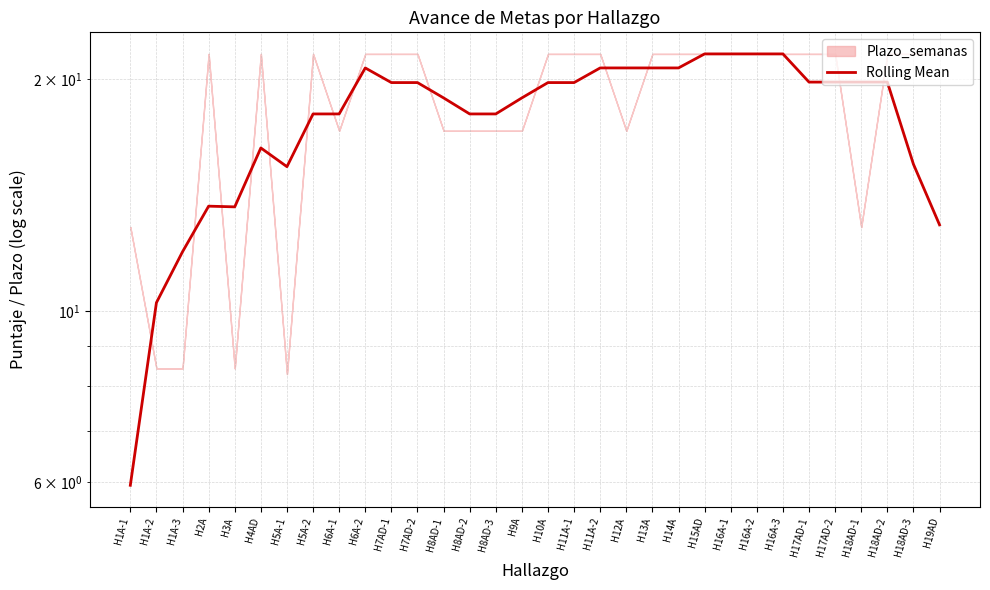

How many values exceed 19?

17